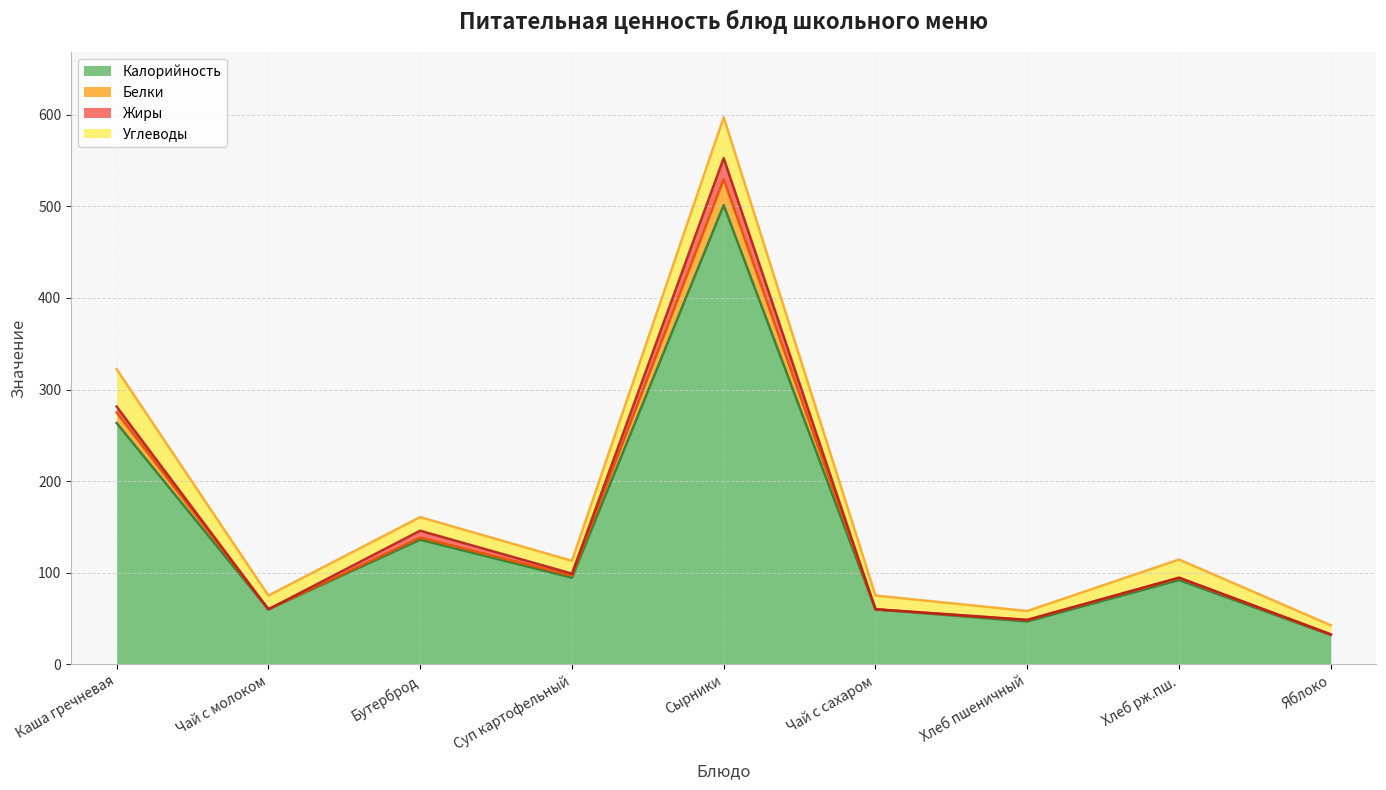

Which category has the lowest value in the Калорийность series?

Яблоко